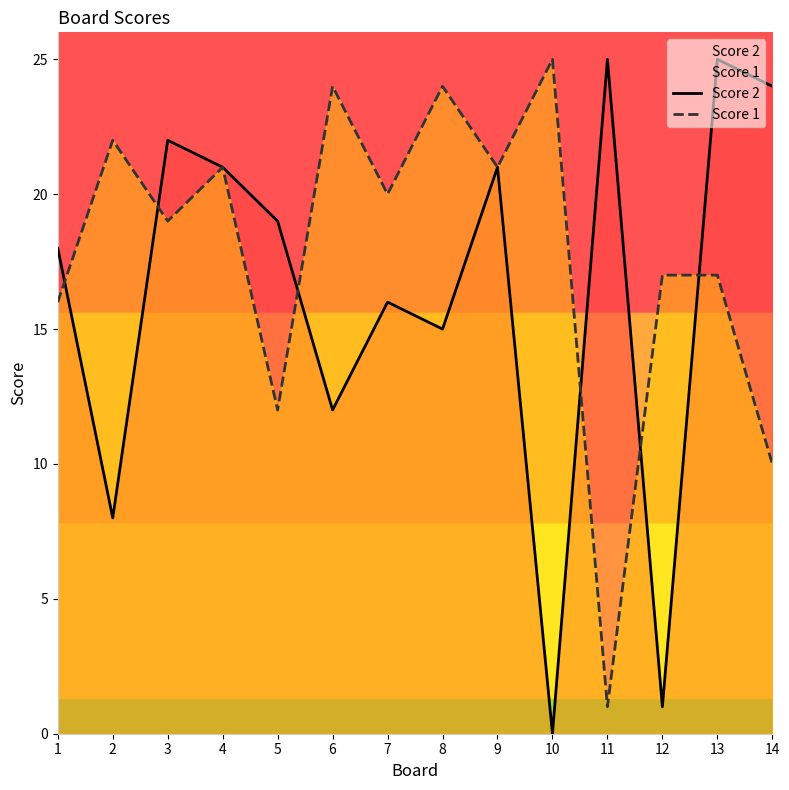

What value does the Score 2 series have at 9?

21